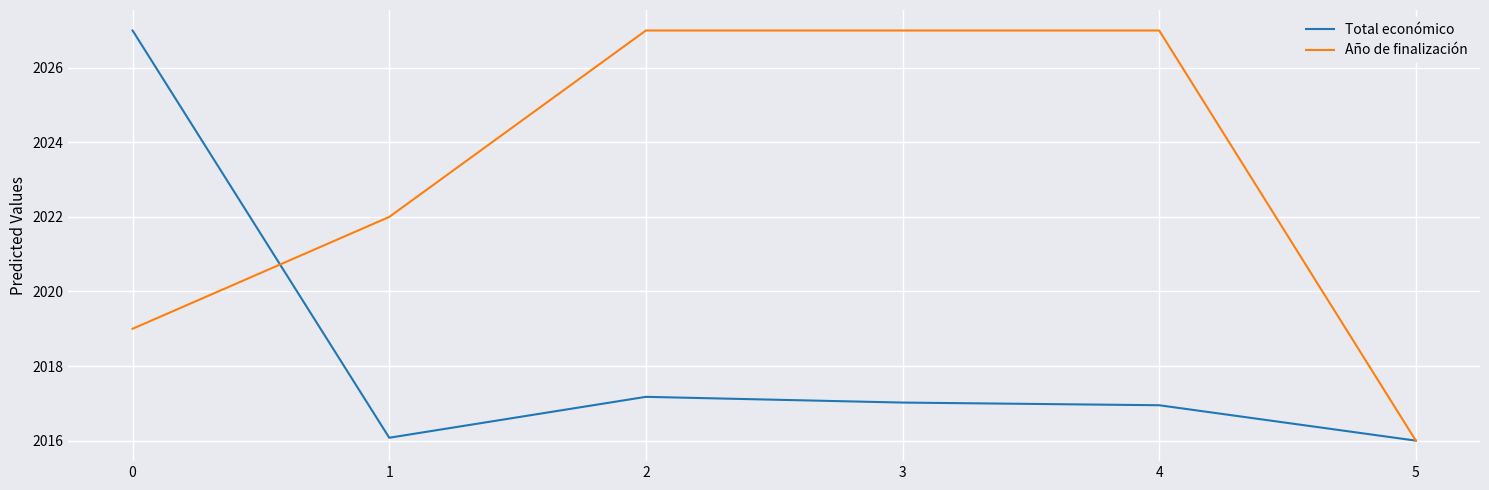

Rank the series by their average value, from lowest to highest.

Total económico, Año de finalización